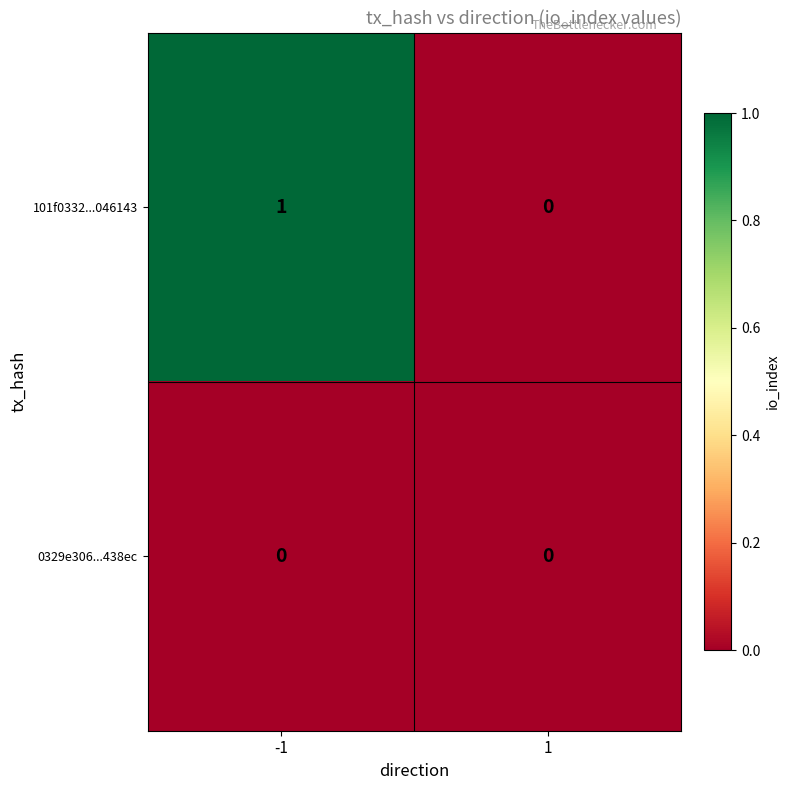

Reading right to left, transcribe all the data shown in this chart.

101f0332...046143: 1=0	-1=1
0329e306...438ec: 1=0	-1=0